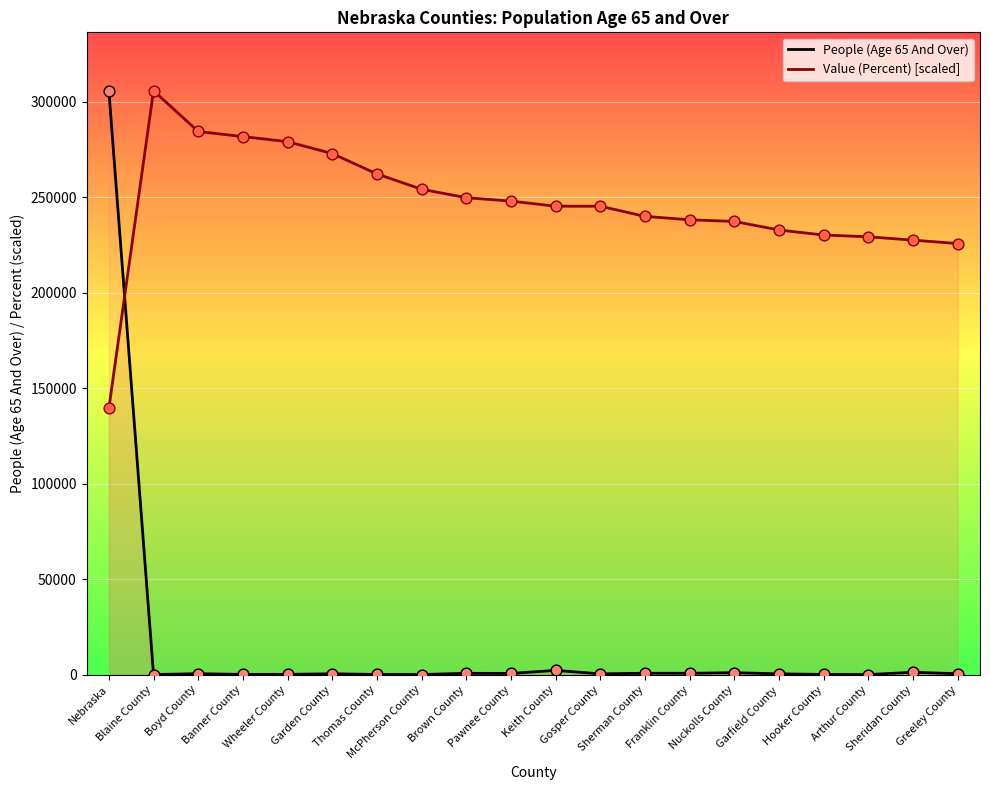

Which series has the widest spread of Y values?

People (Age 65 And Over)